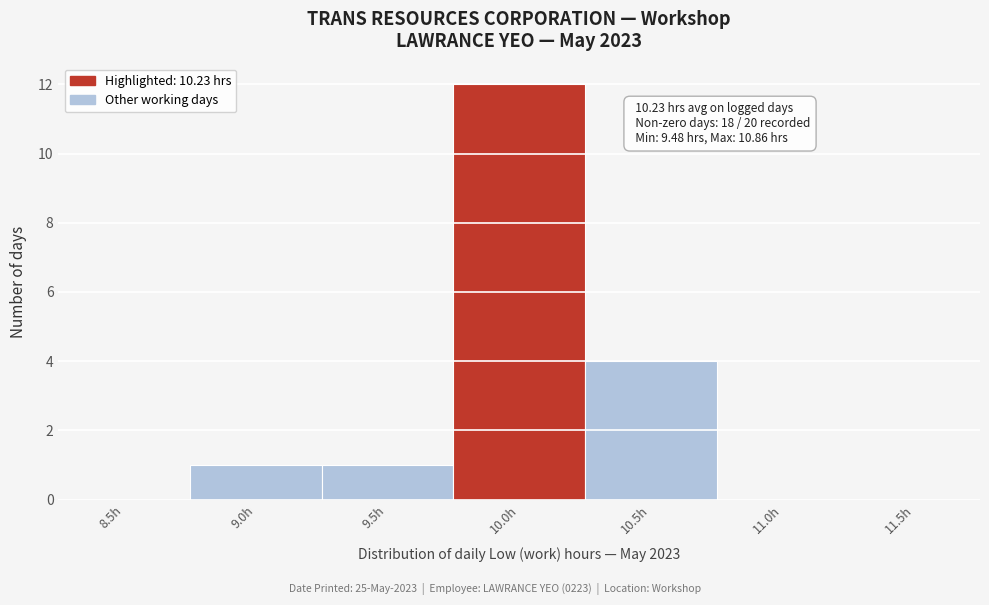

Reading right to left, what are all the values shown in this chart?

11.5h=0	11.0h=0	10.5h=4	10.0h=12	9.5h=1	9.0h=1	8.5h=0